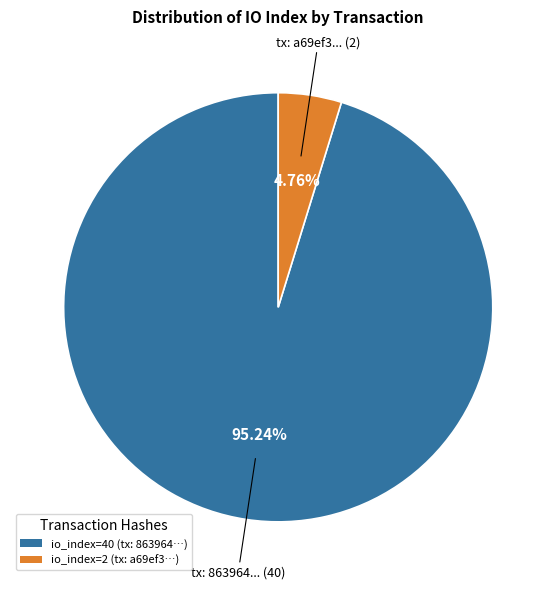

Which category has the smallest portion of the pie?

io_index=2 (tx: a69ef3…)